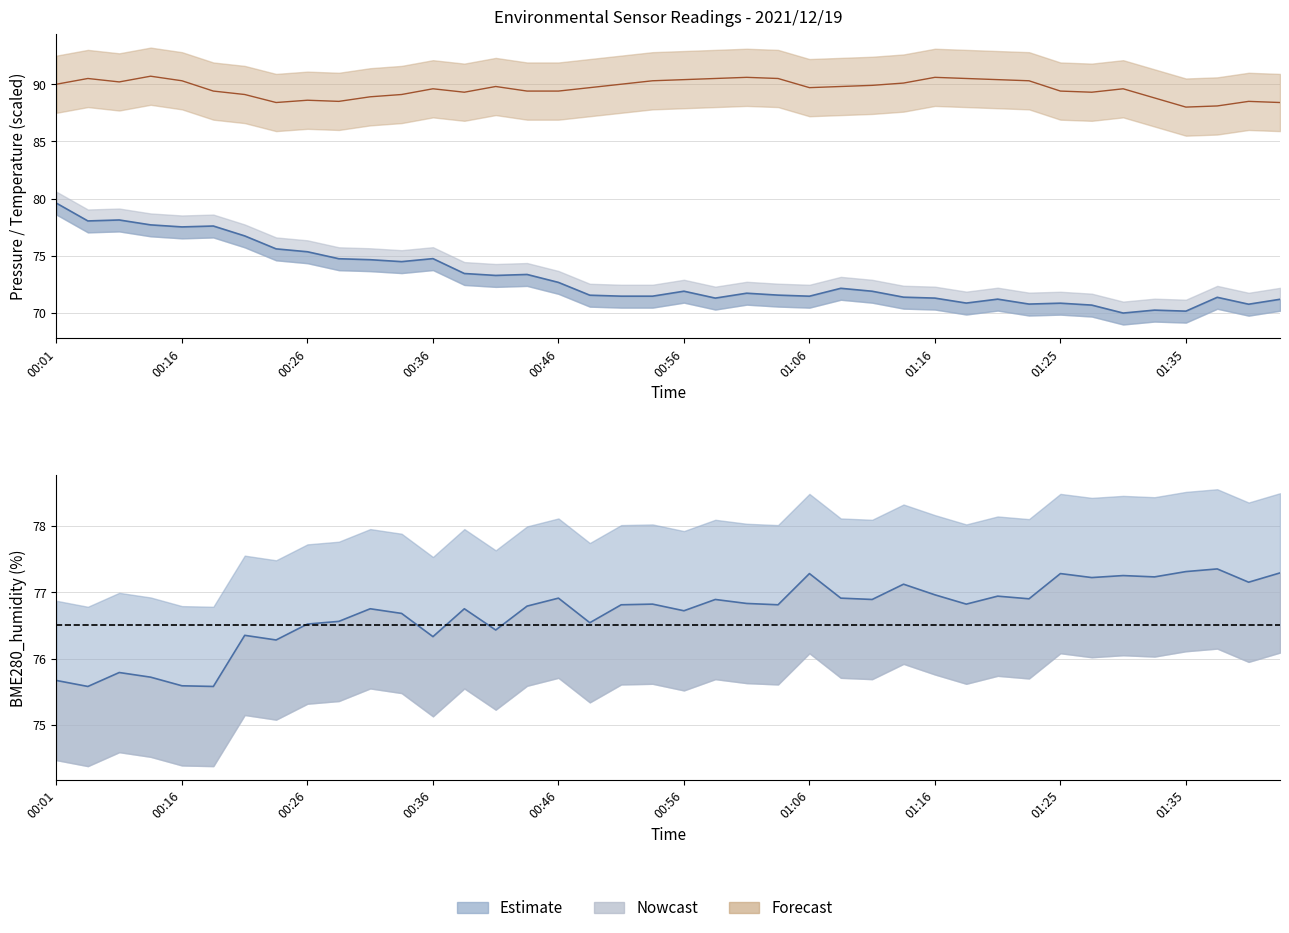

How many distinct data groups are displayed?

3